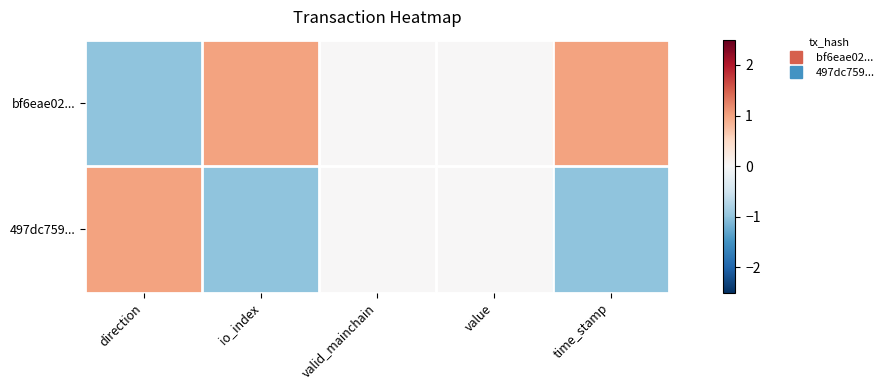

How many distinct data groups are displayed?

2